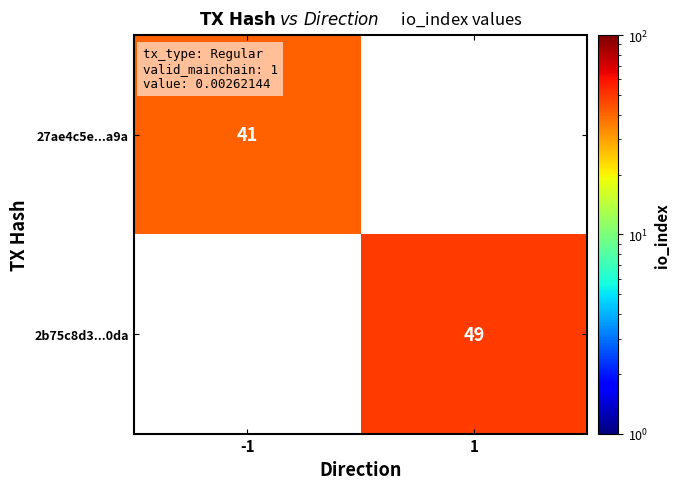

The value of 2b75c8d3...0da at 1 is 72. True or false?

False